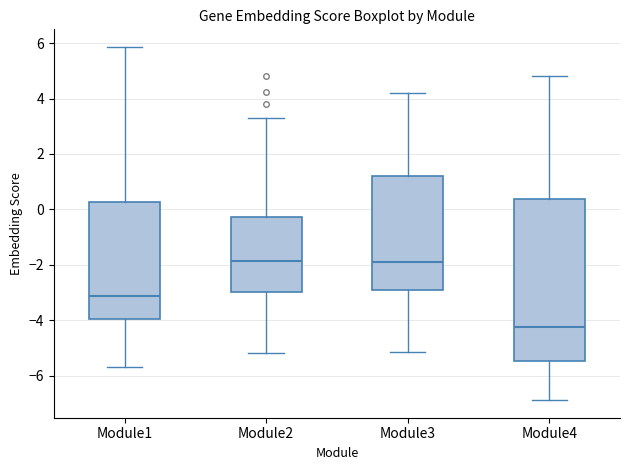

Which box is the tallest, from its lower edge to its upper edge?

Module4